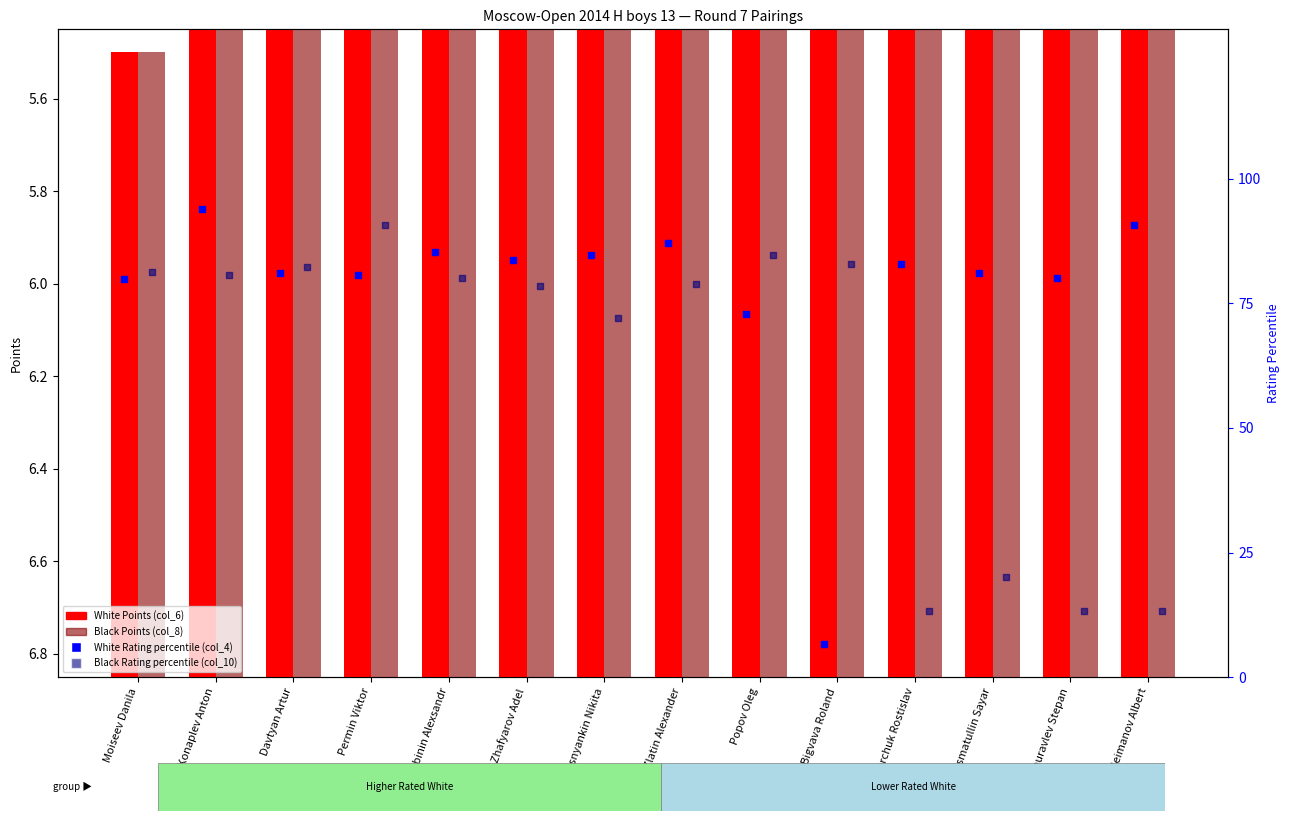

Which series has the largest Y range (max minus min)?

White Rating percentile (col_4)